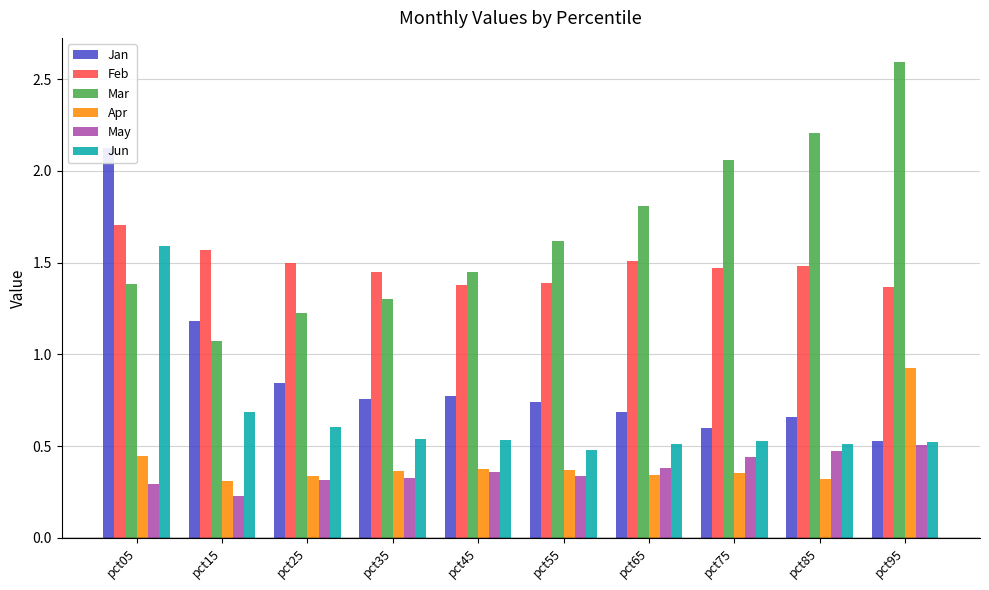

What is the sum of the May values at pct85 and pct25?

0.8